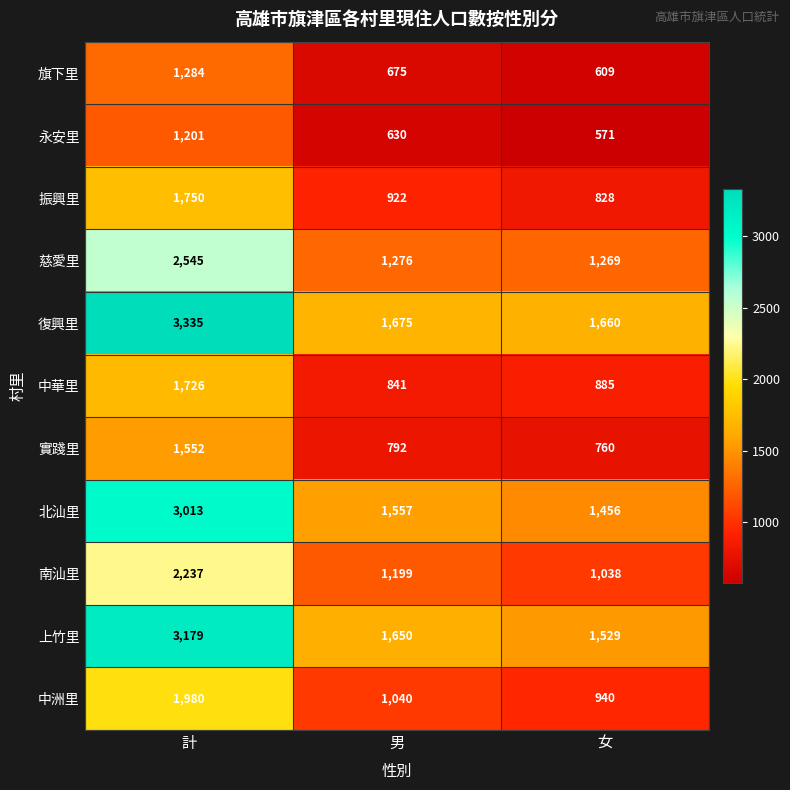

How many series are shown in this chart?

11